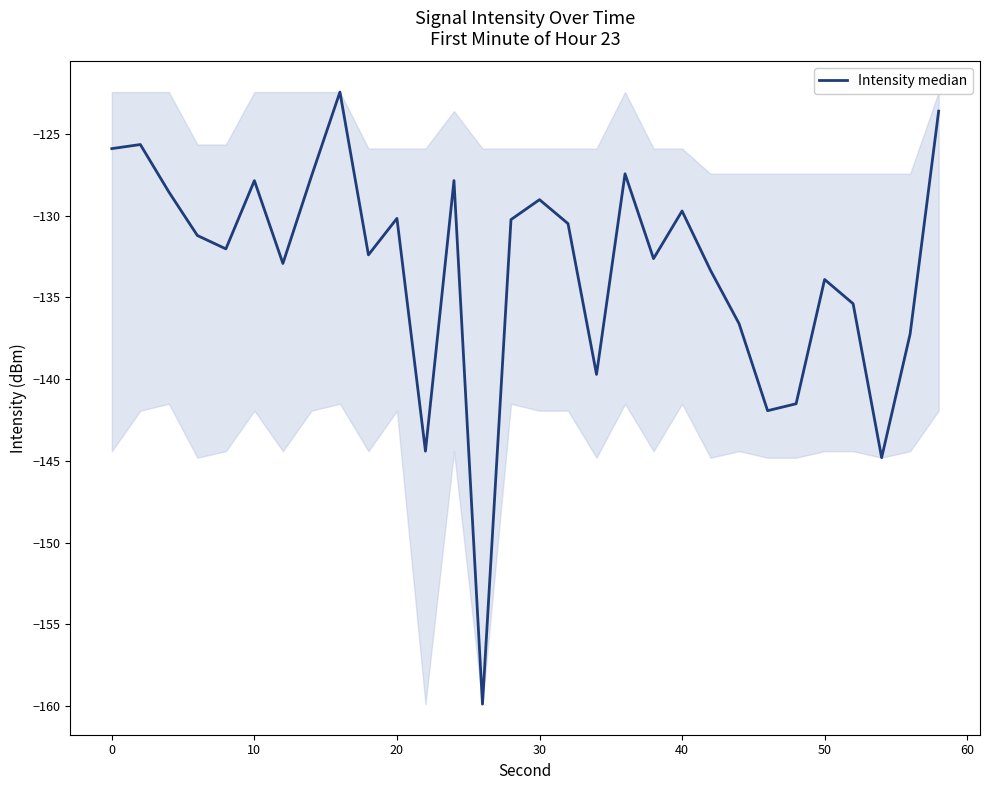

What is the maximum value shown in the chart?

-122.4